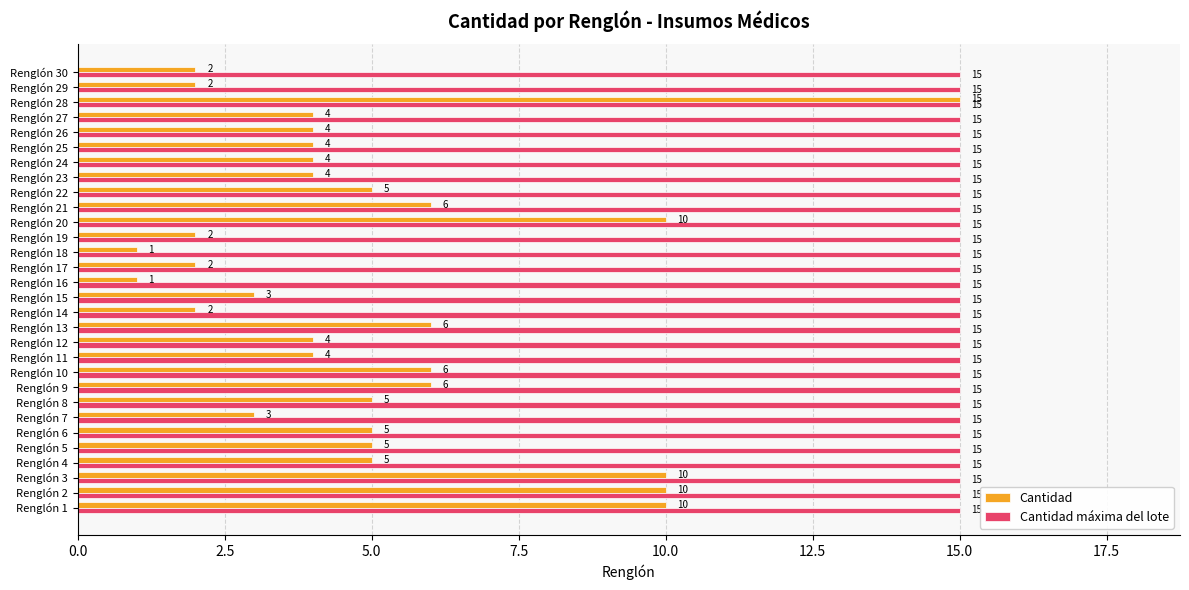

At Renglón 18, list the series in order from smallest to largest.

Cantidad, Cantidad máxima del lote